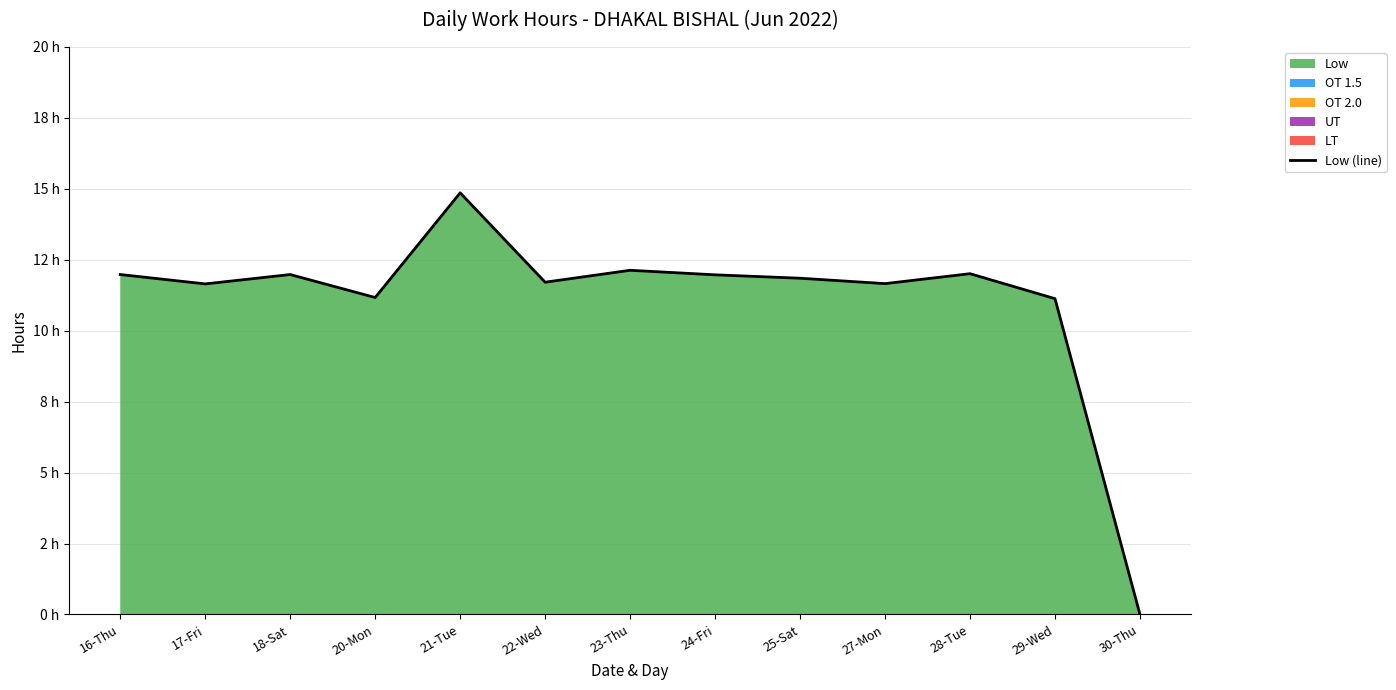

At which category does the chart reach its peak across all series?

21-Tue